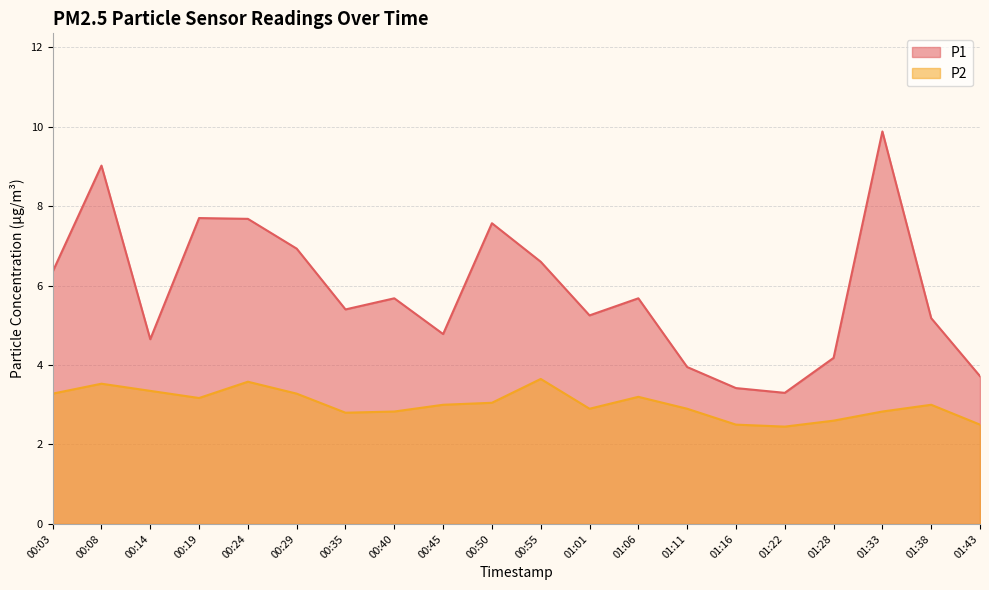

What position from the right is 00:45?

12